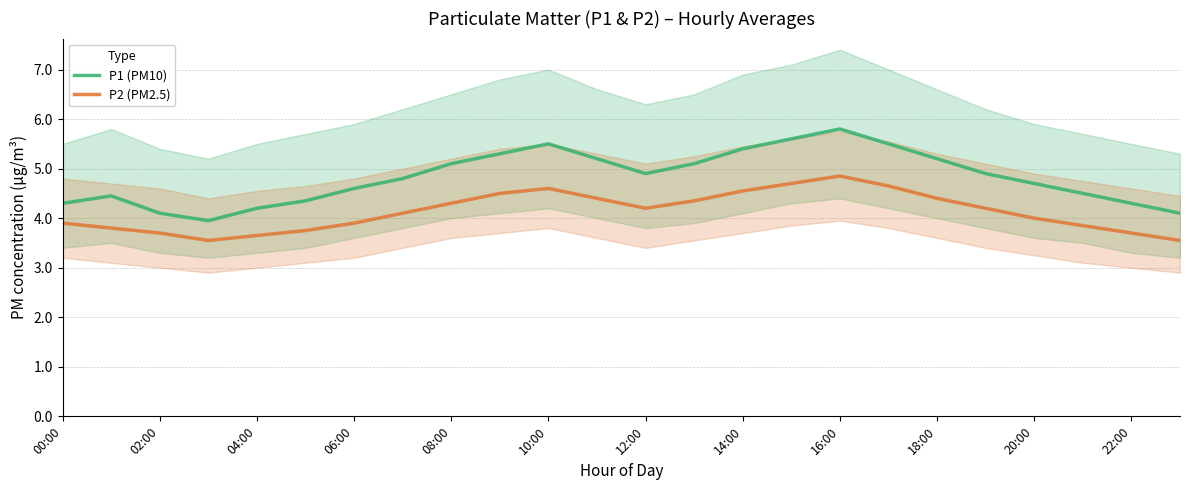

The value of P1 (PM10) at 04:00 is 6.3. True or false?

False